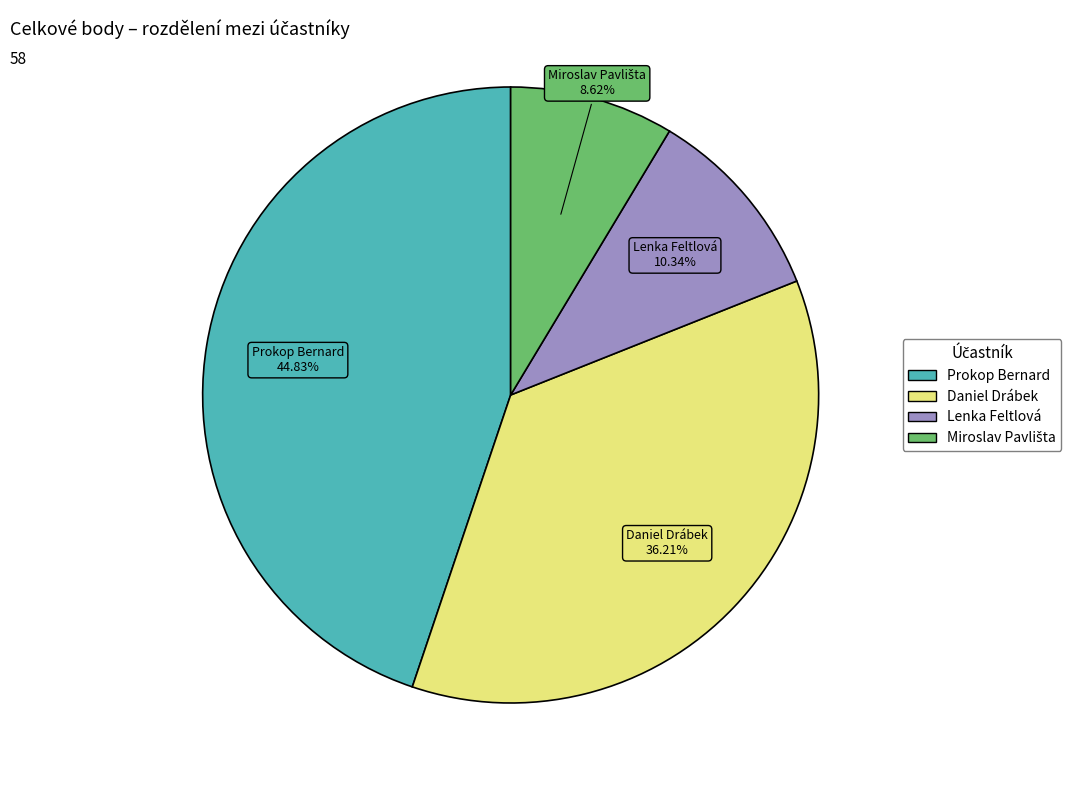

Is there a majority slice in this chart?

No